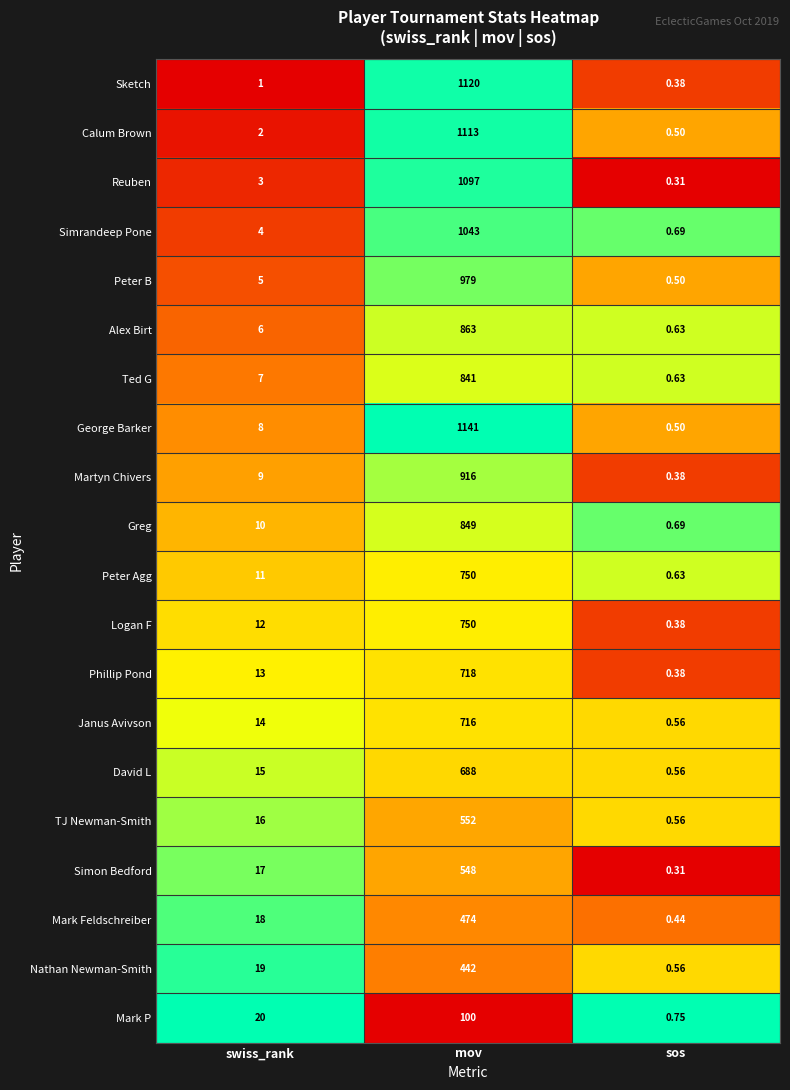

Count the number of categories in the chart.

3